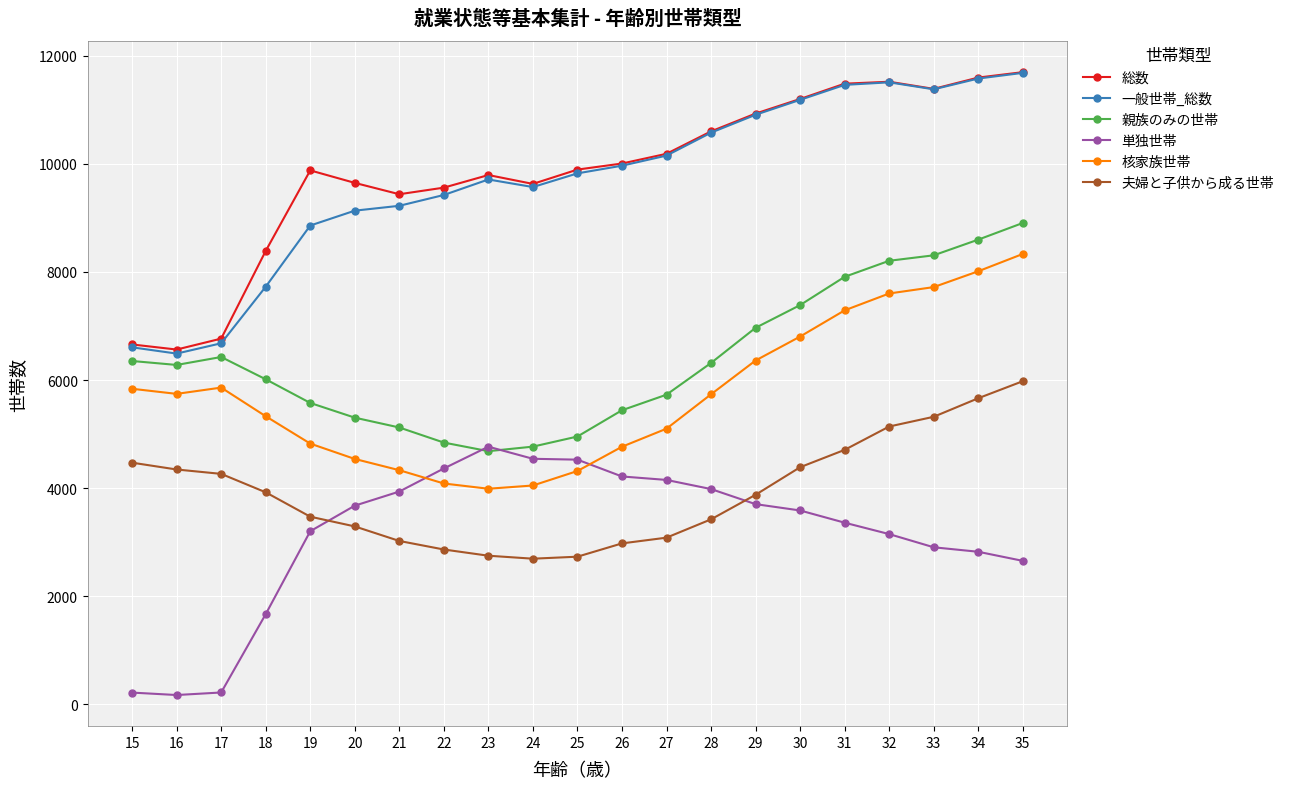

How many data points does each series have?

21